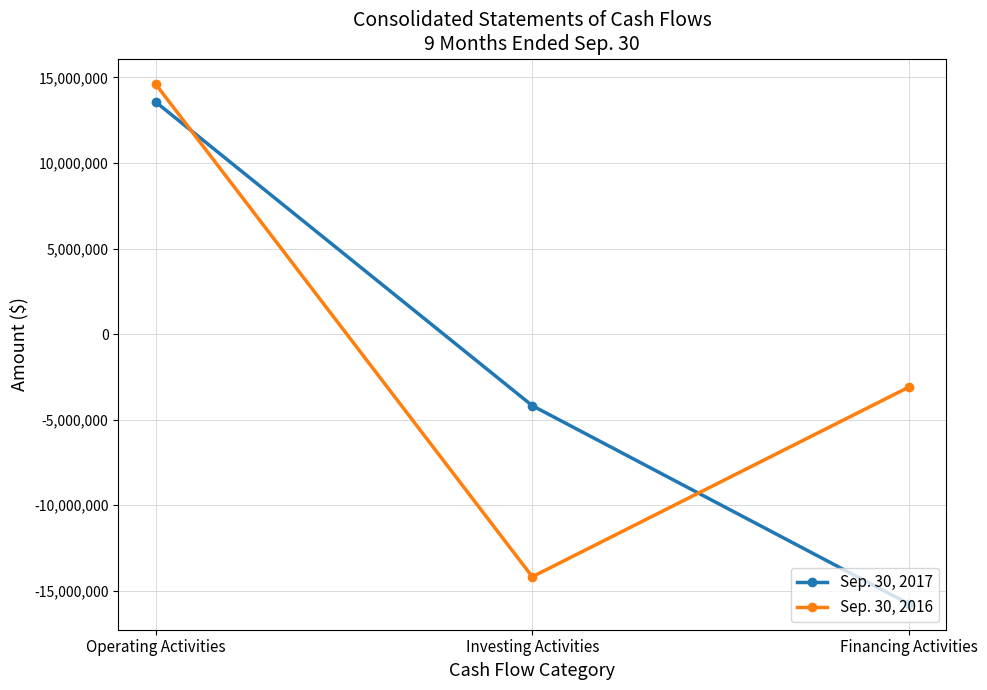

Rank the series by their maximum value, from highest to lowest.

Sep. 30, 2016, Sep. 30, 2017